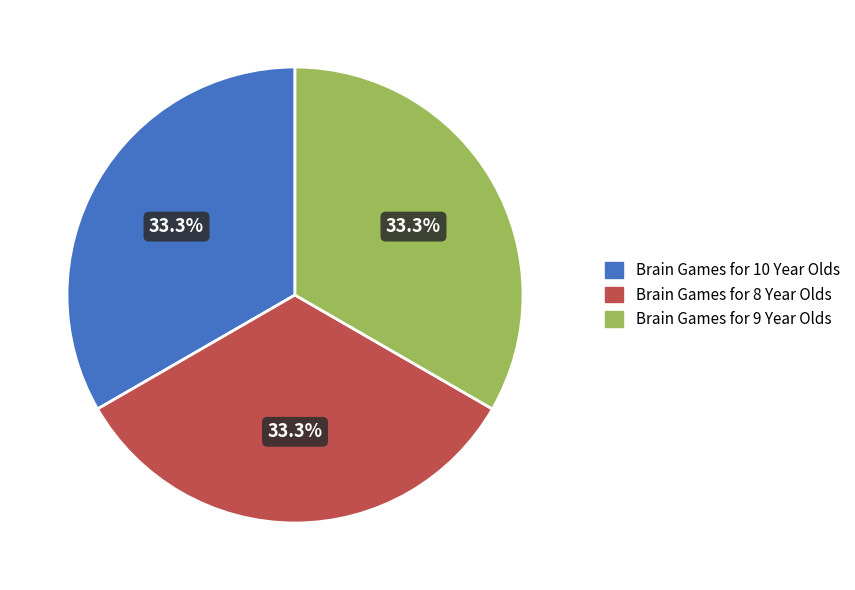

What is the ratio of the value at Brain Games for 8 Year Olds to the value at Brain Games for 10 Year Olds?

1.0